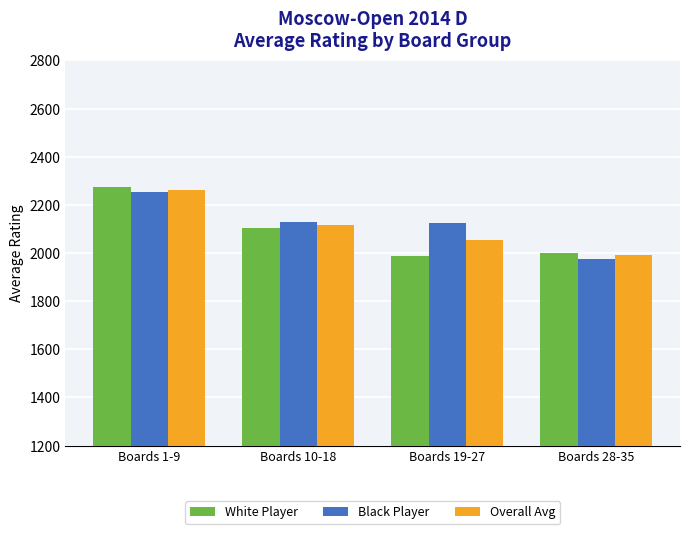

True or false: Overall Avg has a value of 2116 at Boards 10-18.

True